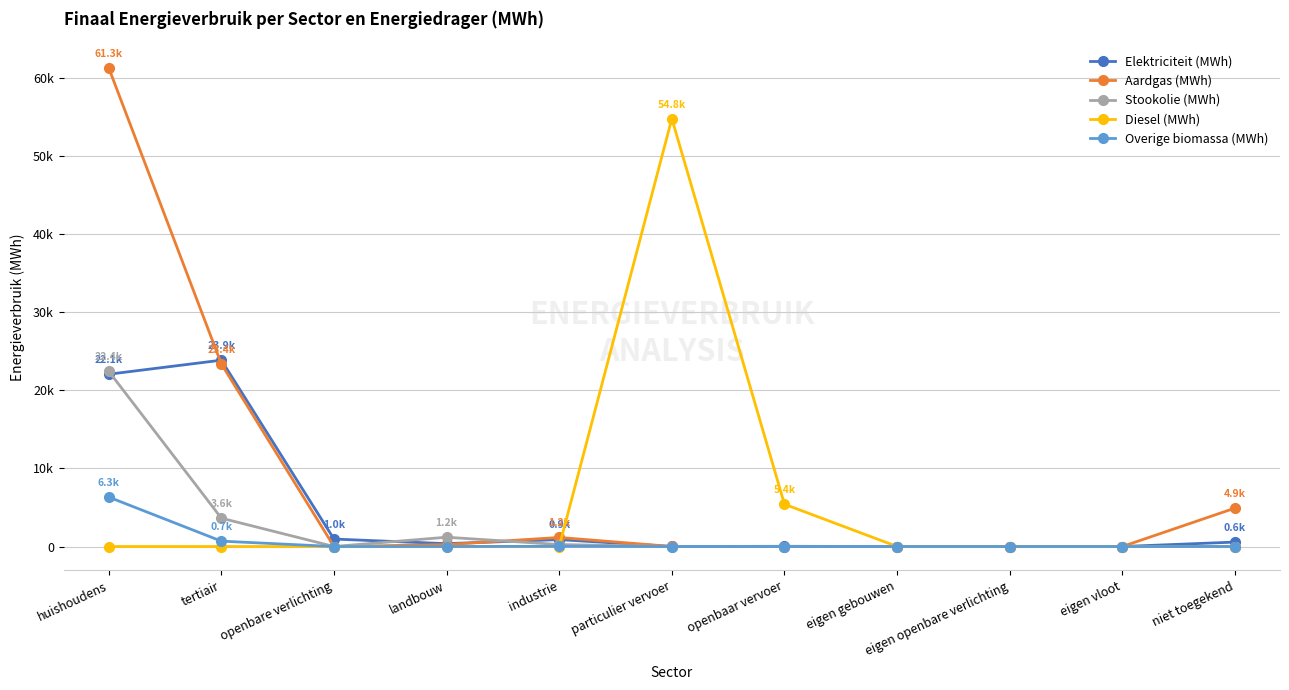

What are all the series names shown in the legend?

Elektriciteit (MWh), Aardgas (MWh), Stookolie (MWh), Diesel (MWh), Overige biomassa (MWh)